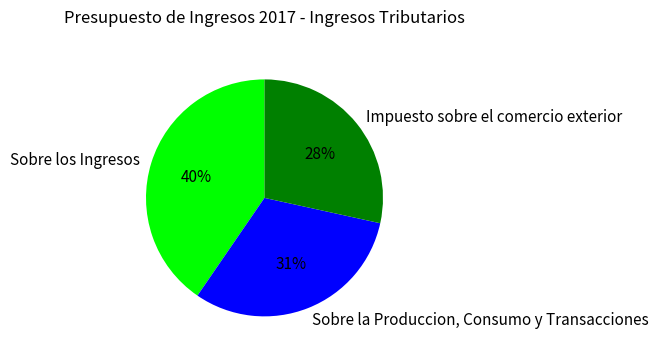

To the nearest percent, what percentage of the pie is Sobre la Produccion, Consumo y Transacciones?

31%